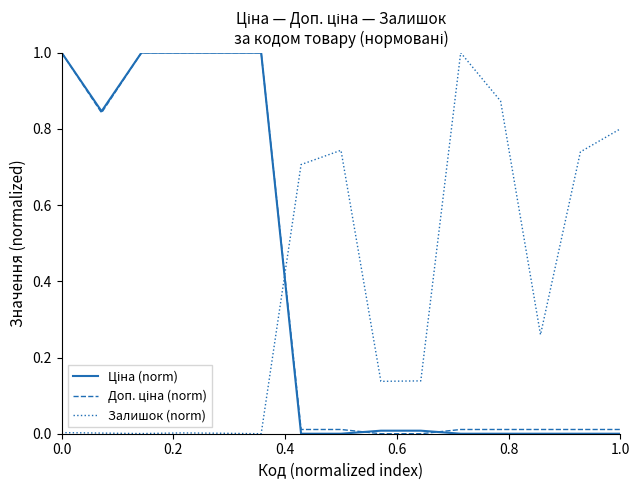

How many lines are shown in the chart?

3